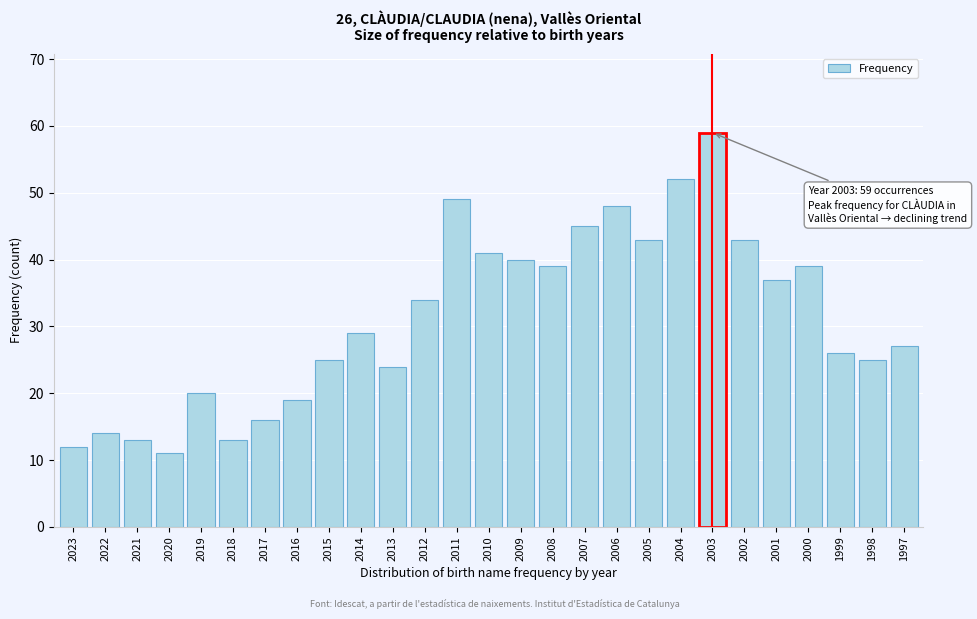

Reading left to right, list all the values displayed in this chart.

12	14	13	11	20	13	16	19	25	29	24	34	49	41	40	39	45	48	43	52	59	43	37	39	26	25	27